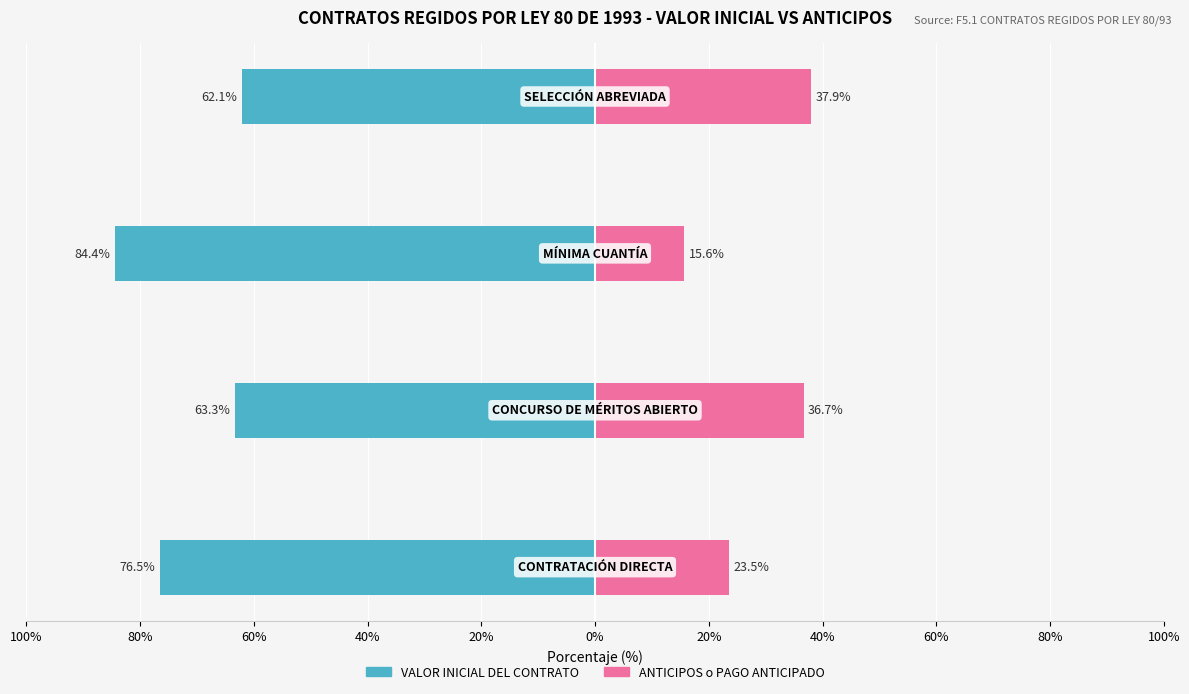

Is the value of ANTICIPOS o PAGO ANTICIPADO at 100% greater than the value of VALOR INICIAL DEL CONTRATO at 60%?

Yes